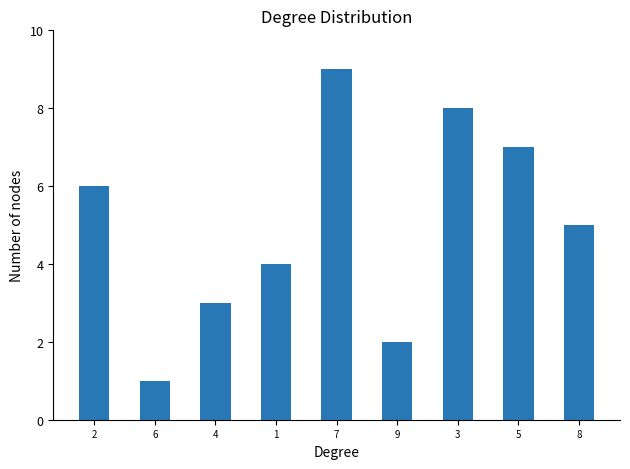

Reading right to left, extract all data points from this chart.

8=5	5=7	3=8	9=2	7=9	1=4	4=3	6=1	2=6